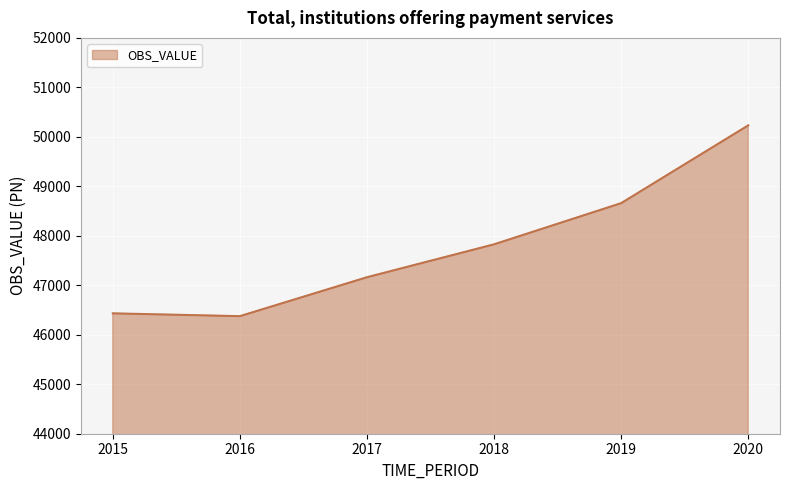

What is the sum of the values at 2020 and 2019?

98891.8